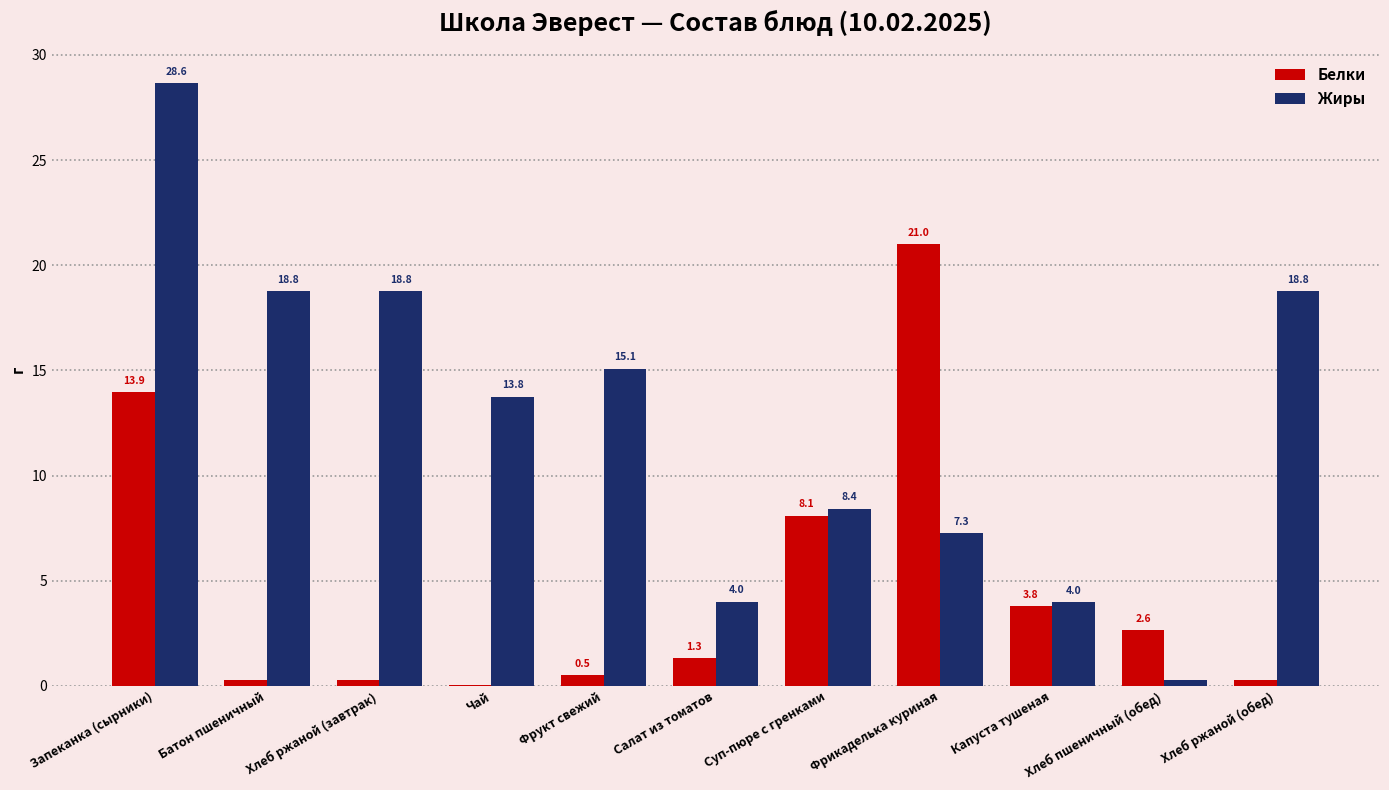

Between Суп-пюре с гренками and Капуста тушеная, which series saw the biggest shift?

Жиры